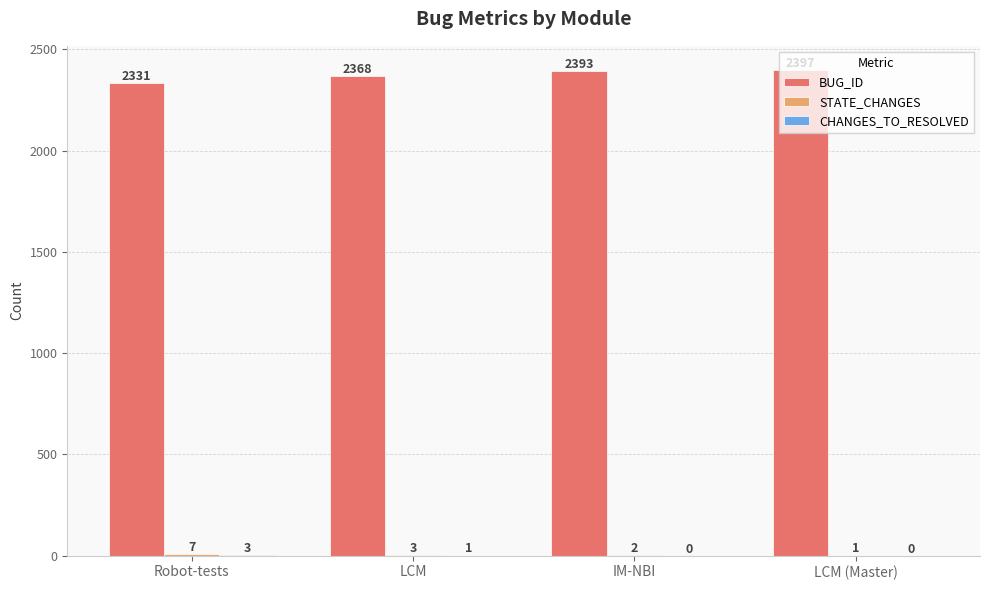

What is the maximum value shown in the chart?

2397